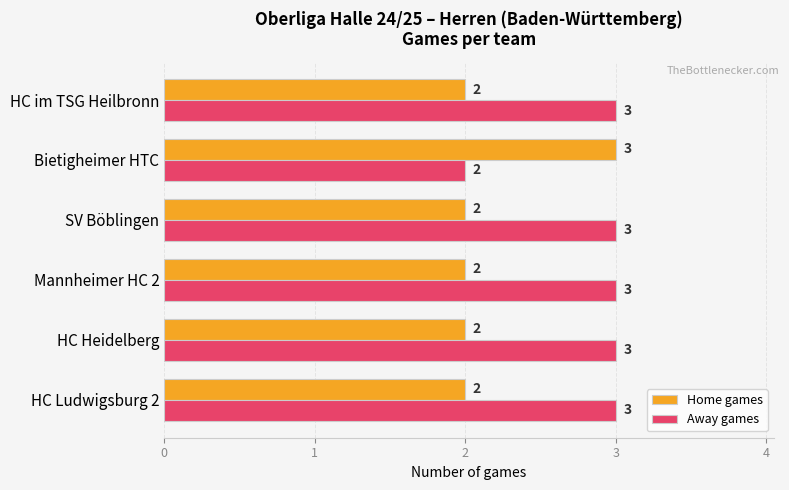

How many Home games values are between 2 and 3?

6